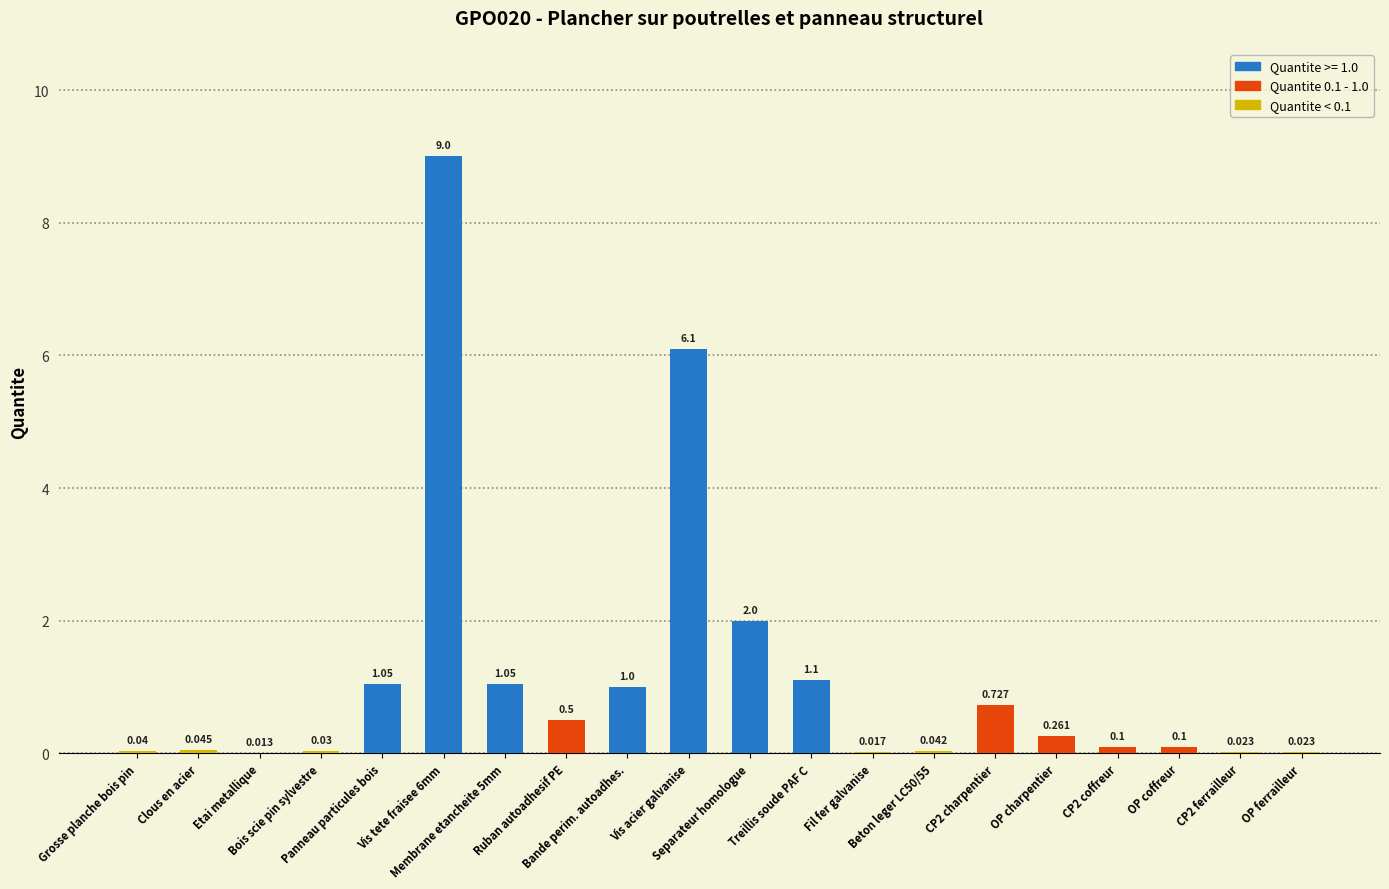

Does the chart contain stacked bars?

No